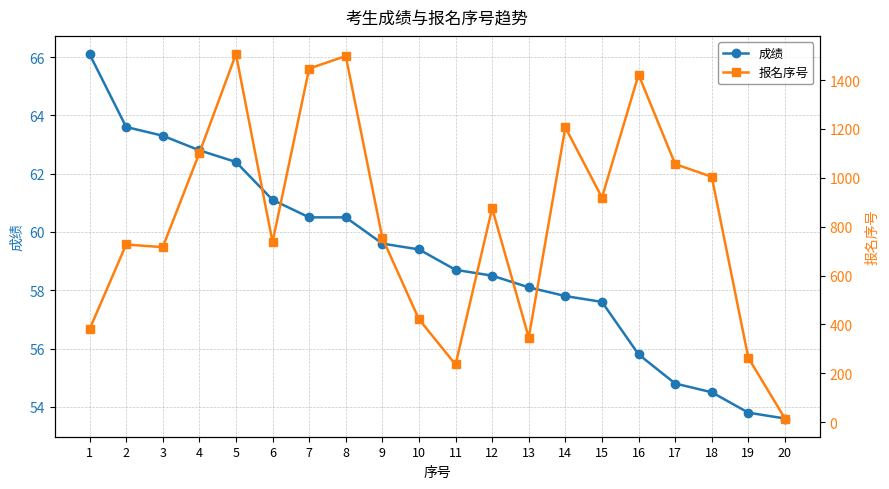

Where do 成绩 and 报名序号 first cross each other?

19 and 20